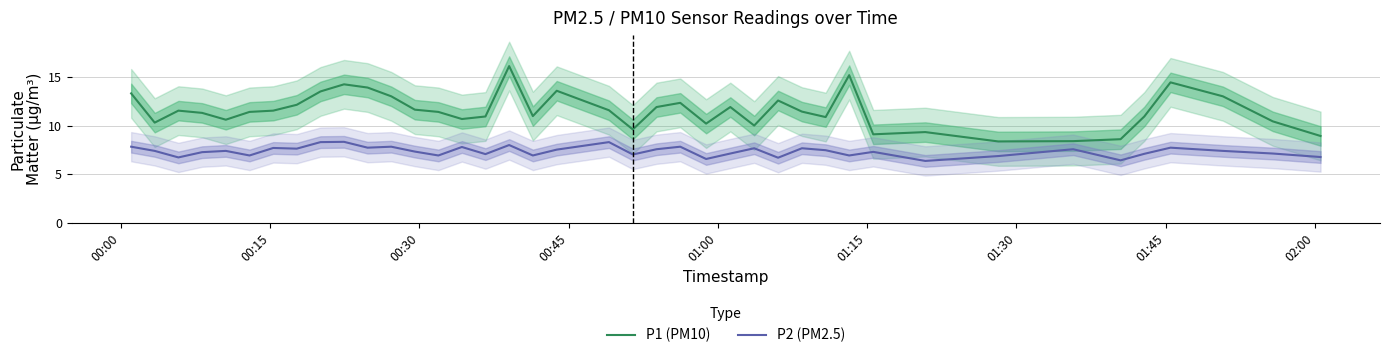

True or false: P2 (PM2.5) and P1 (PM10) intersect in this chart.

False